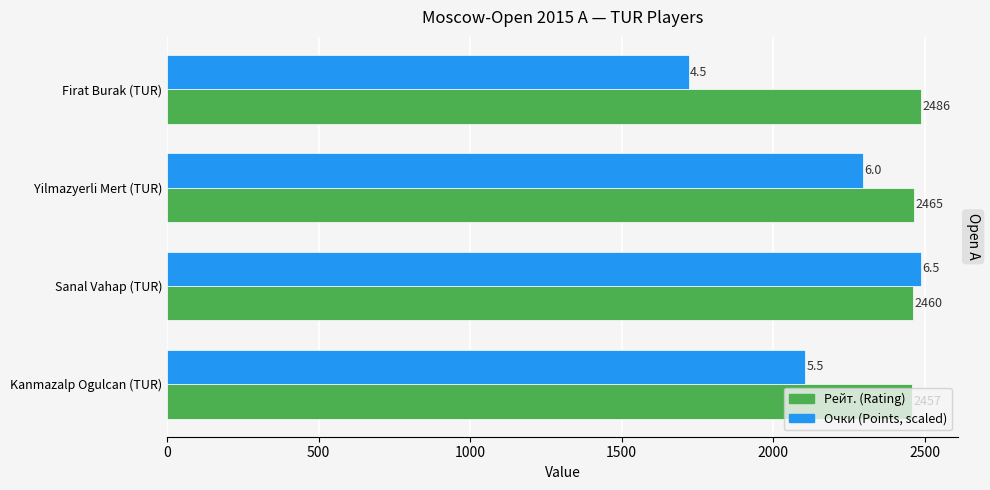

What is the difference between the highest and lowest values at Sanal Vahap (TUR)?

26.0